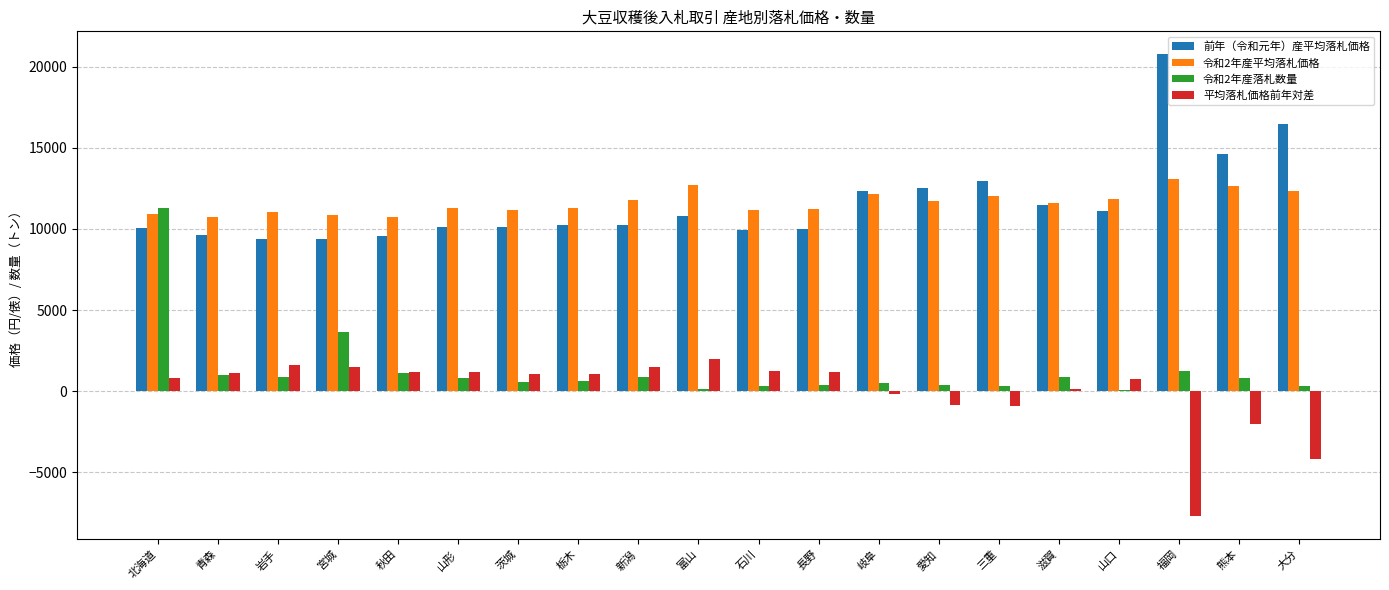

What is the sum of all 平均落札価格前年対差 values?

583